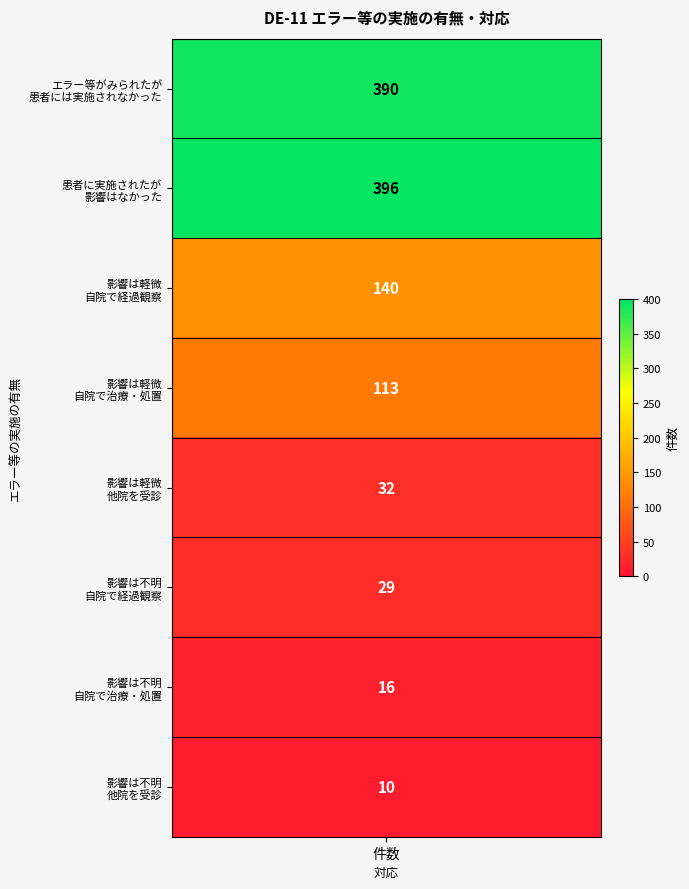

Reading left to right, extract all data points from this chart.

0=390	1=396	2=140	3=113	4=32	5=29	6=16	7=10